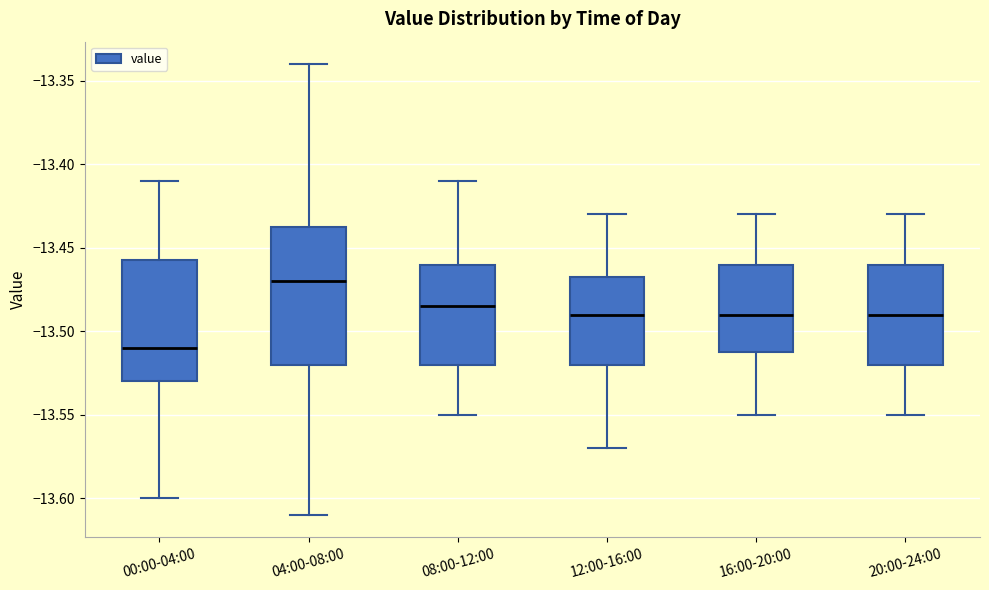

Which box is the tallest, from its lower edge to its upper edge?

04:00-08:00